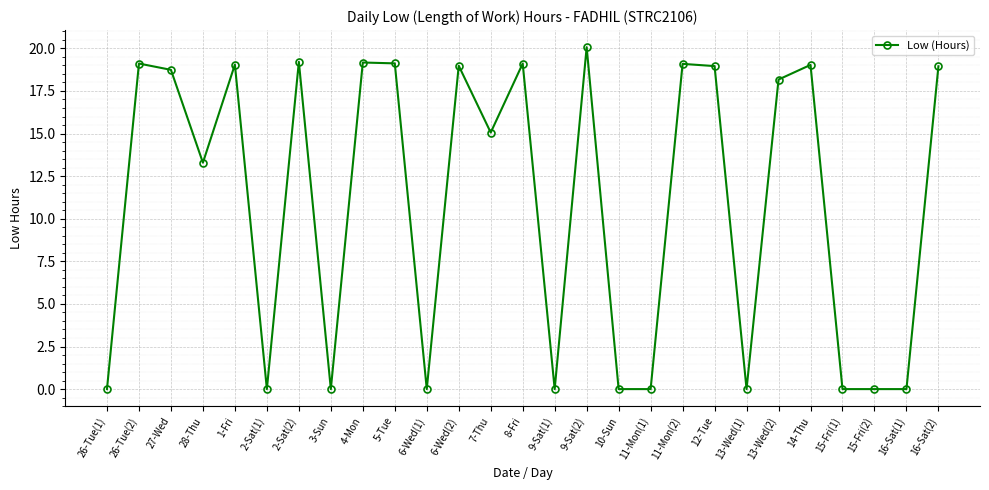

Which category has the highest value across all series?

9-Sat(2)